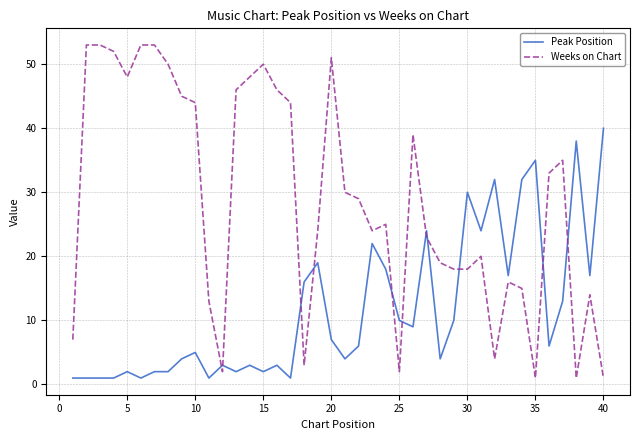

What is the difference between the maximum and minimum values in the Weeks on Chart series?

52